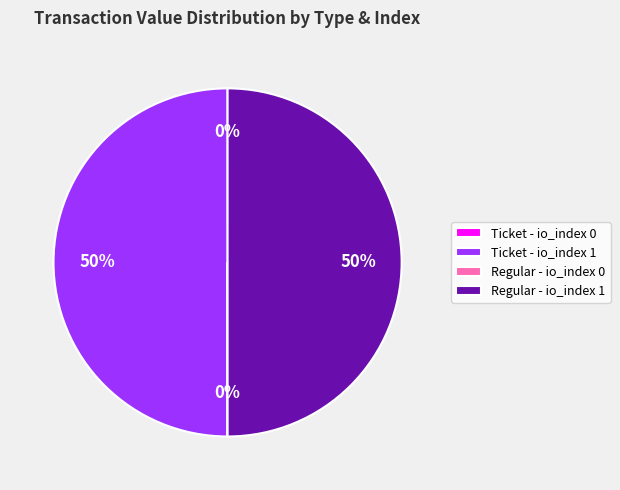

True or false: Ticket - io_index 1 accounts for 50% of the total.

True